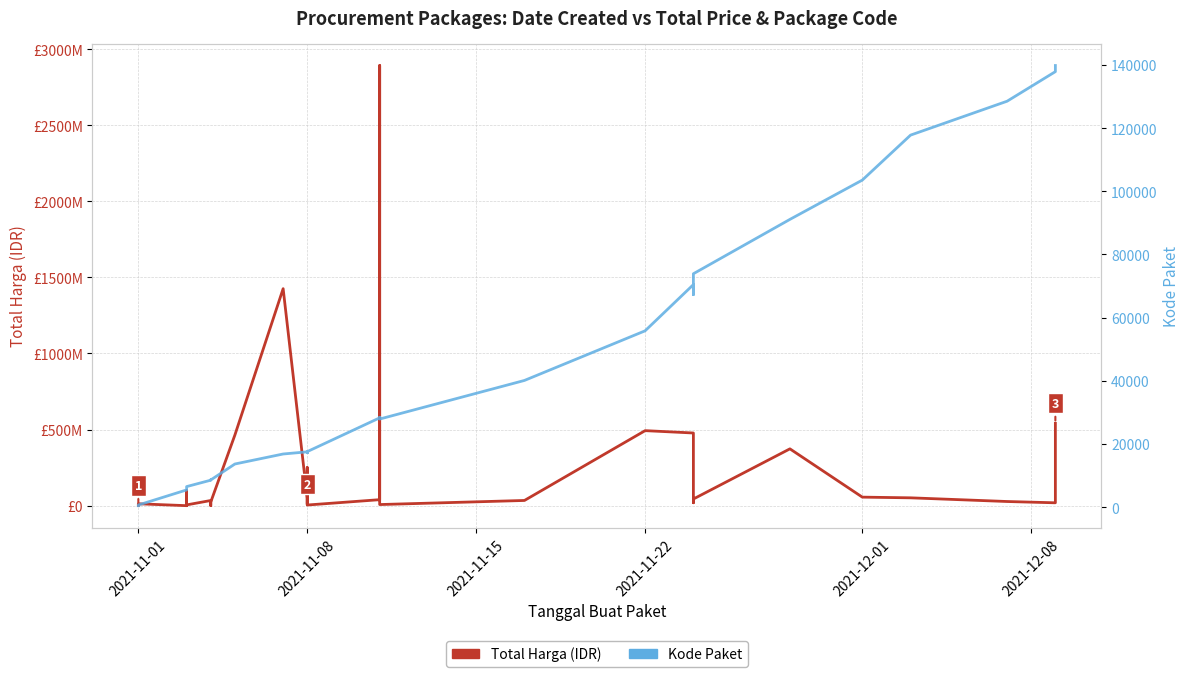

What is the difference between the maximum and minimum values in the Kode Paket series?

139353